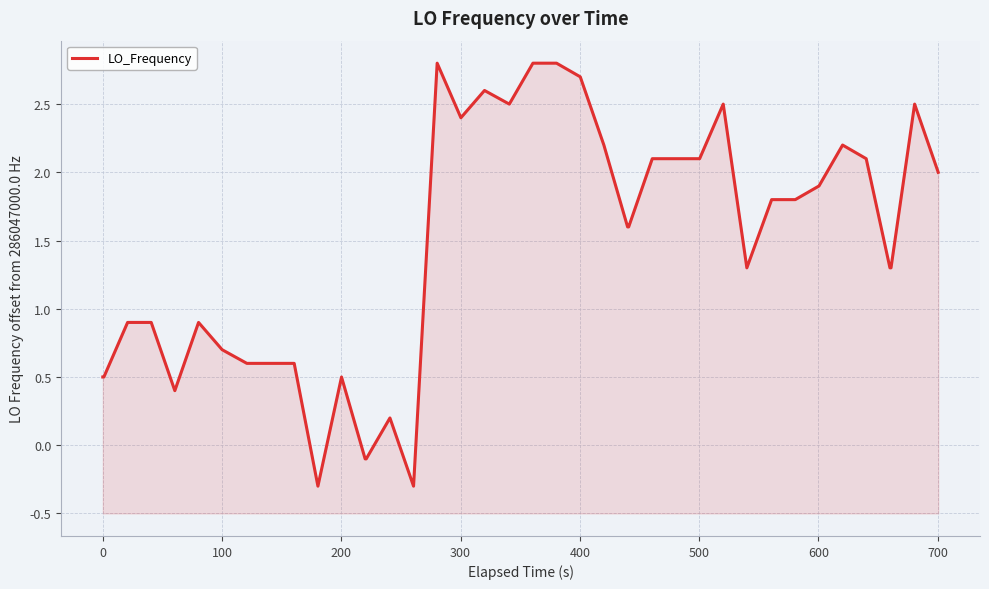

How many data points does each series have?

40